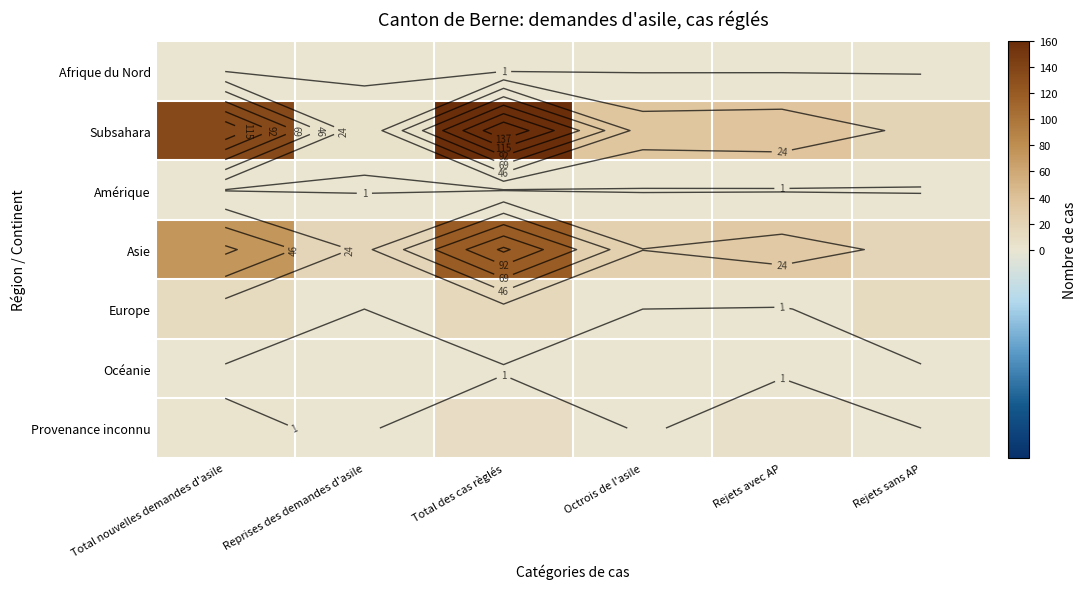

At how many categories does at least one series exceed 135?

1